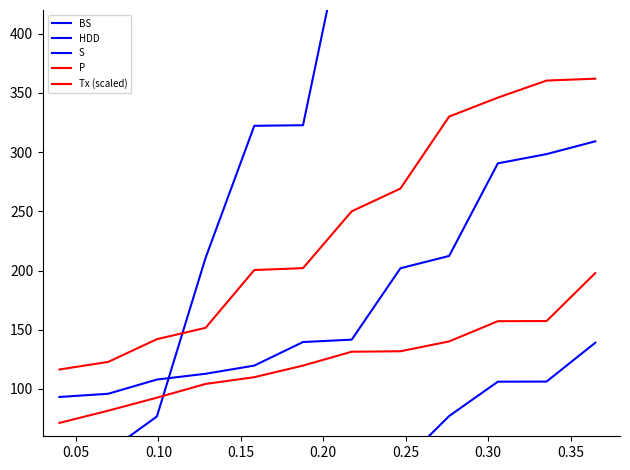

Is it true that BS equals 119.7 at 0.20?

True